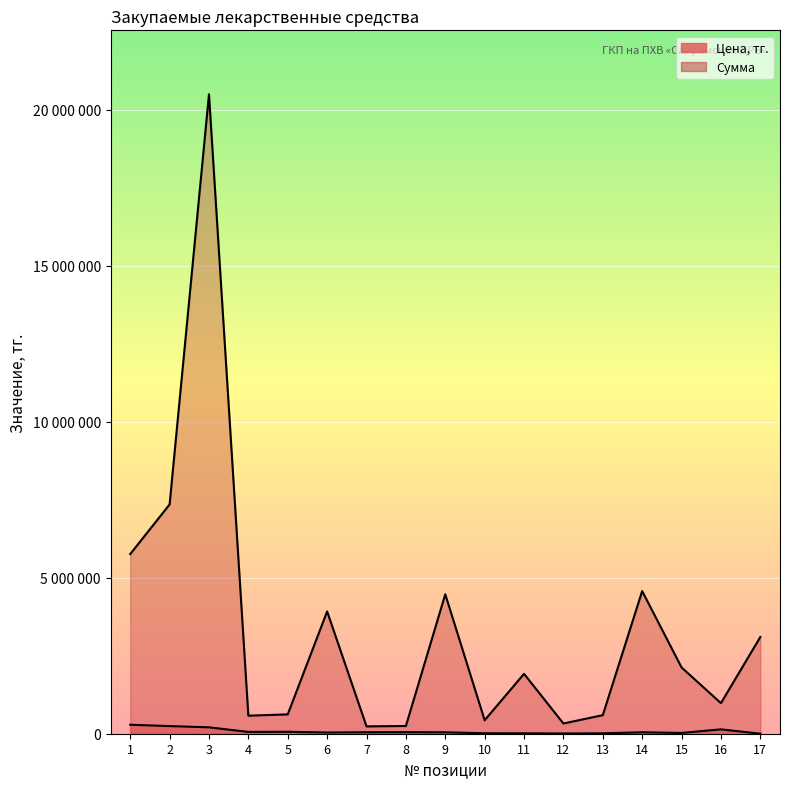

The value of Цена, тг. at 12 is 8200. True or false?

True